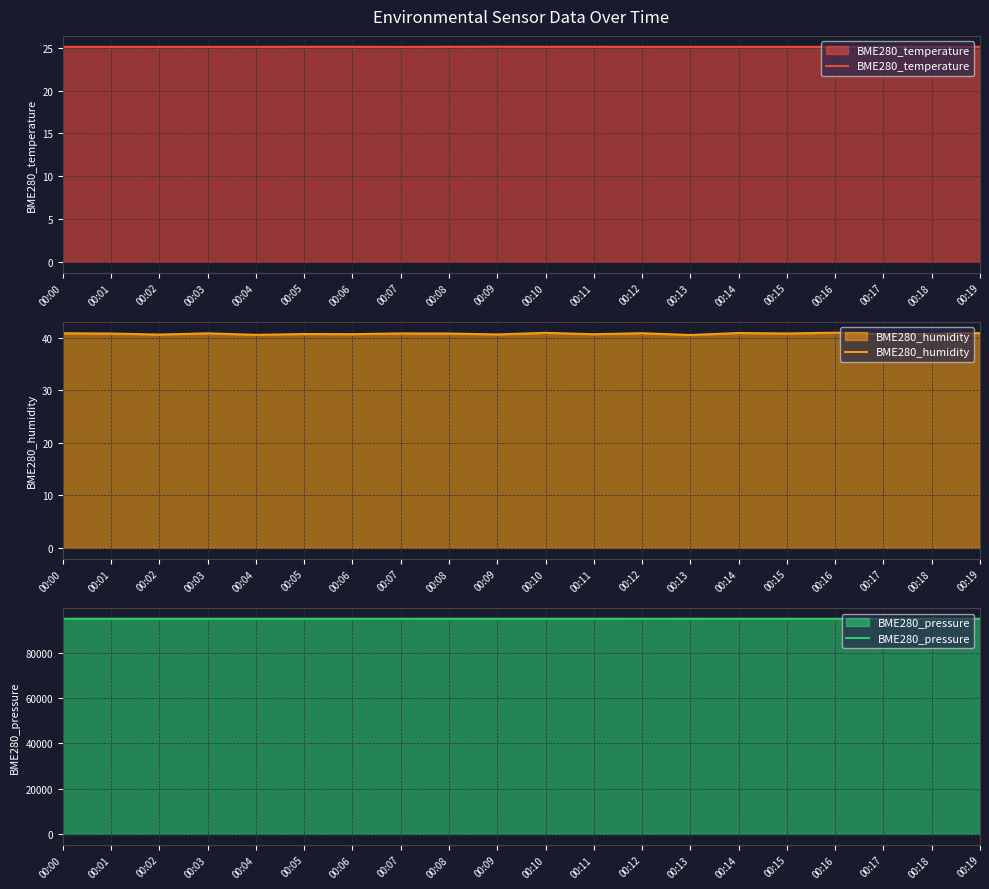

Reading left to right, transcribe all the data shown in this chart.

BME280_temperature: 25.1	25.1	25.1	25.1	25.1	25.1	25.1	25.1	25.1	25.1	25.1	25.1	25.1	25.1	25.1	25.1	25.1	25.1	25.1	25.1
BME280_humidity: 40.9	40.8	40.6	40.9	40.6	40.7	40.7	40.9	40.8	40.7	41.0	40.7	40.9	40.5	40.9	40.8	41.0	40.7	40.7	40.9
BME280_pressure: 94945.2	94955.9	94951.4	94948.7	94951.4	94955.7	94949.5	94947.1	94952.2	94956.5	94952.2	94952.2	94946.0	94950.6	94943.3	94942.5	94940.7	94950.3	94946.8	94943.3